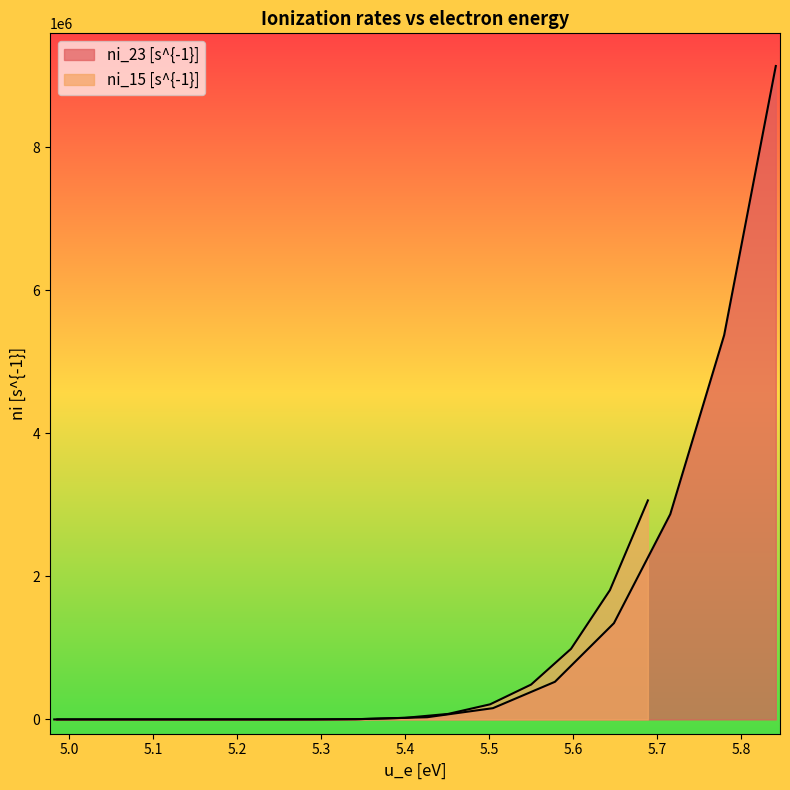

Rank the series by their average value, from highest to lowest.

ni_23 [s^{-1}], ni_15 [s^{-1}]